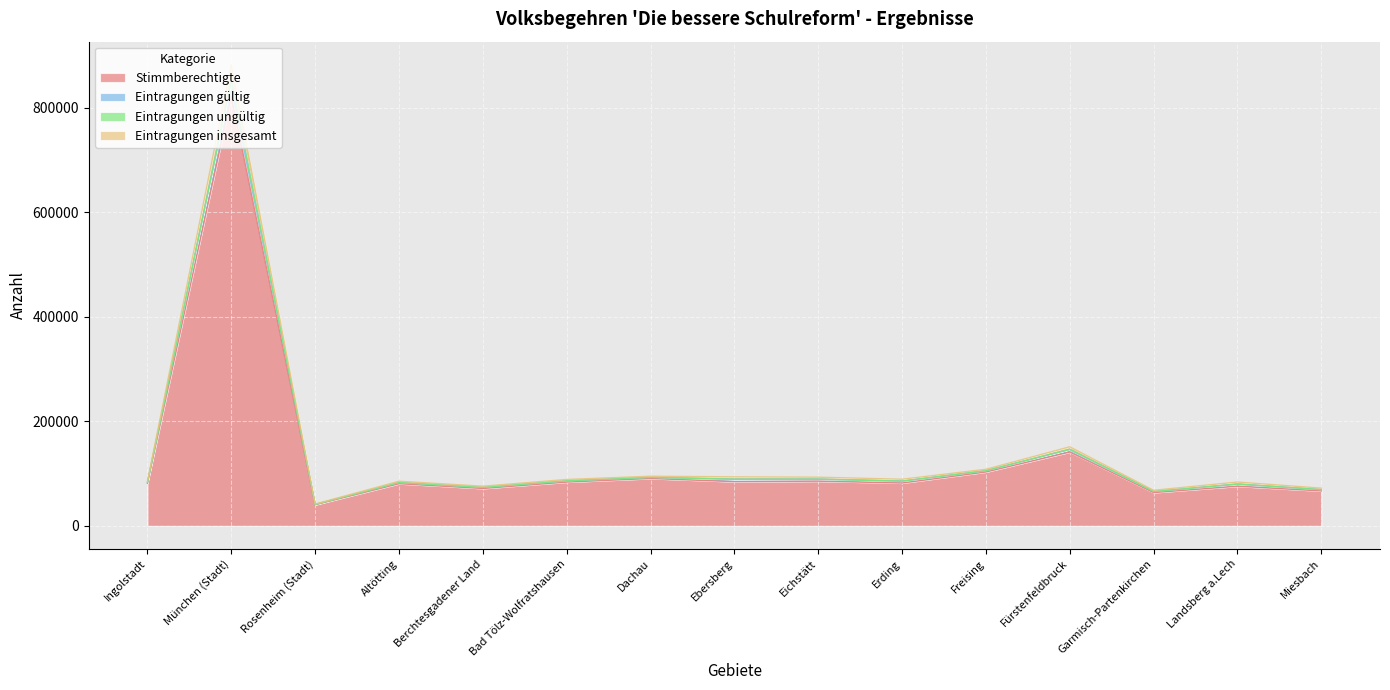

What is the maximum value for Stimmberechtigte?

821989